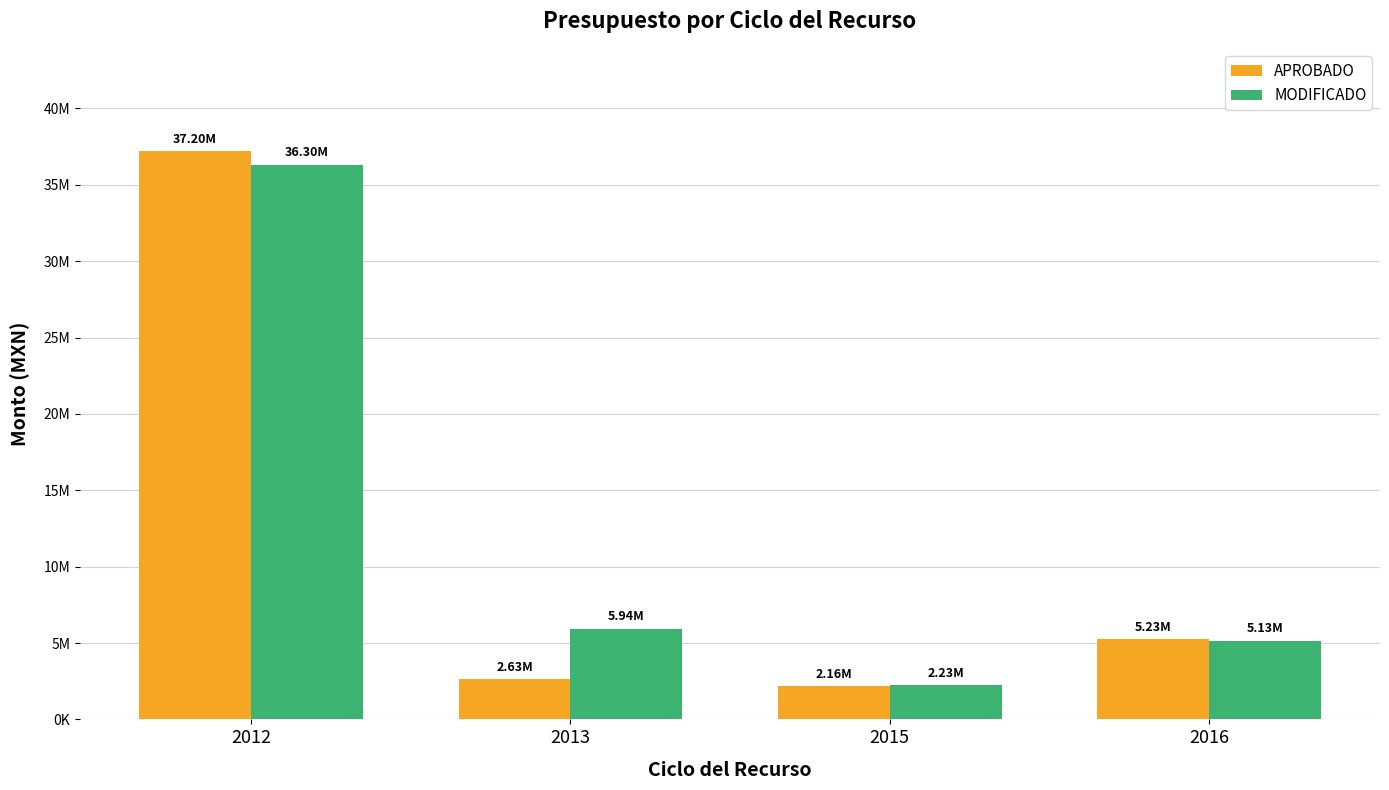

Which series has the largest range (max minus min)?

APROBADO